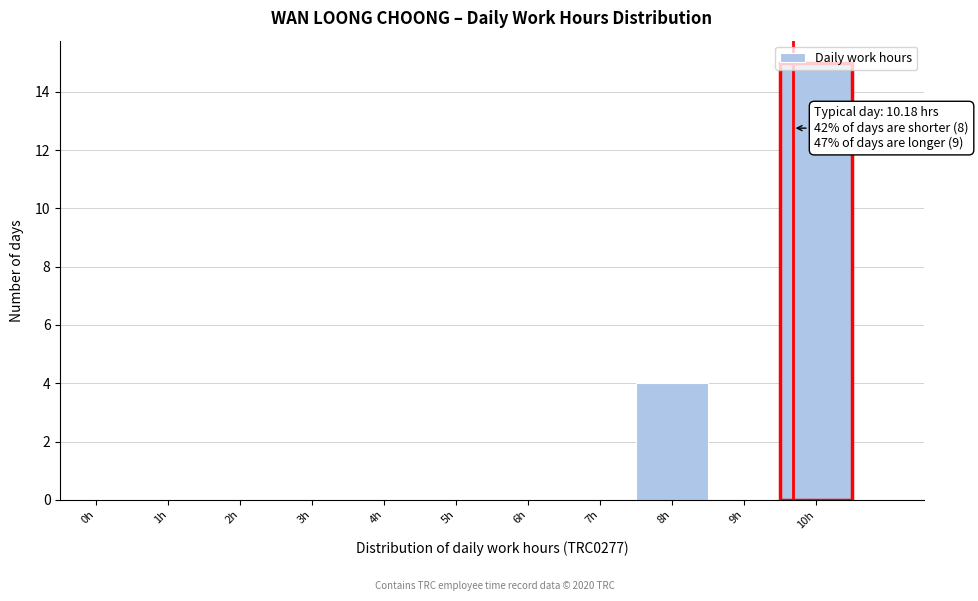

True or false: the data shows 0 at 7h.

True